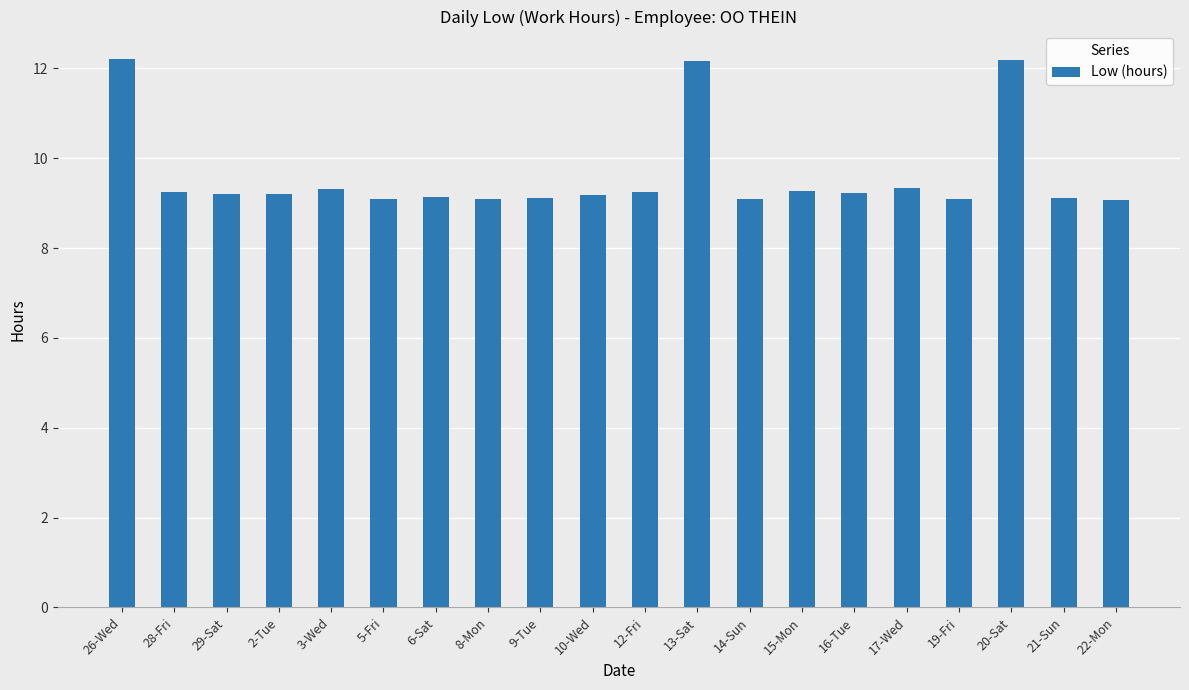

What is the smallest value displayed?

9.1